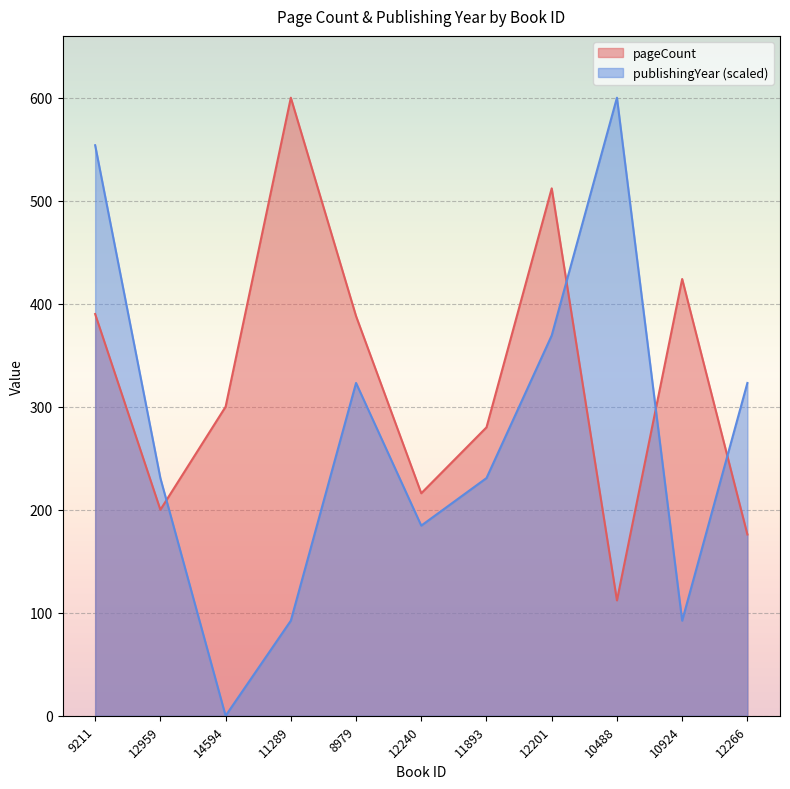

List the series in order of their overall mean, highest first.

pageCount, publishingYear (scaled)